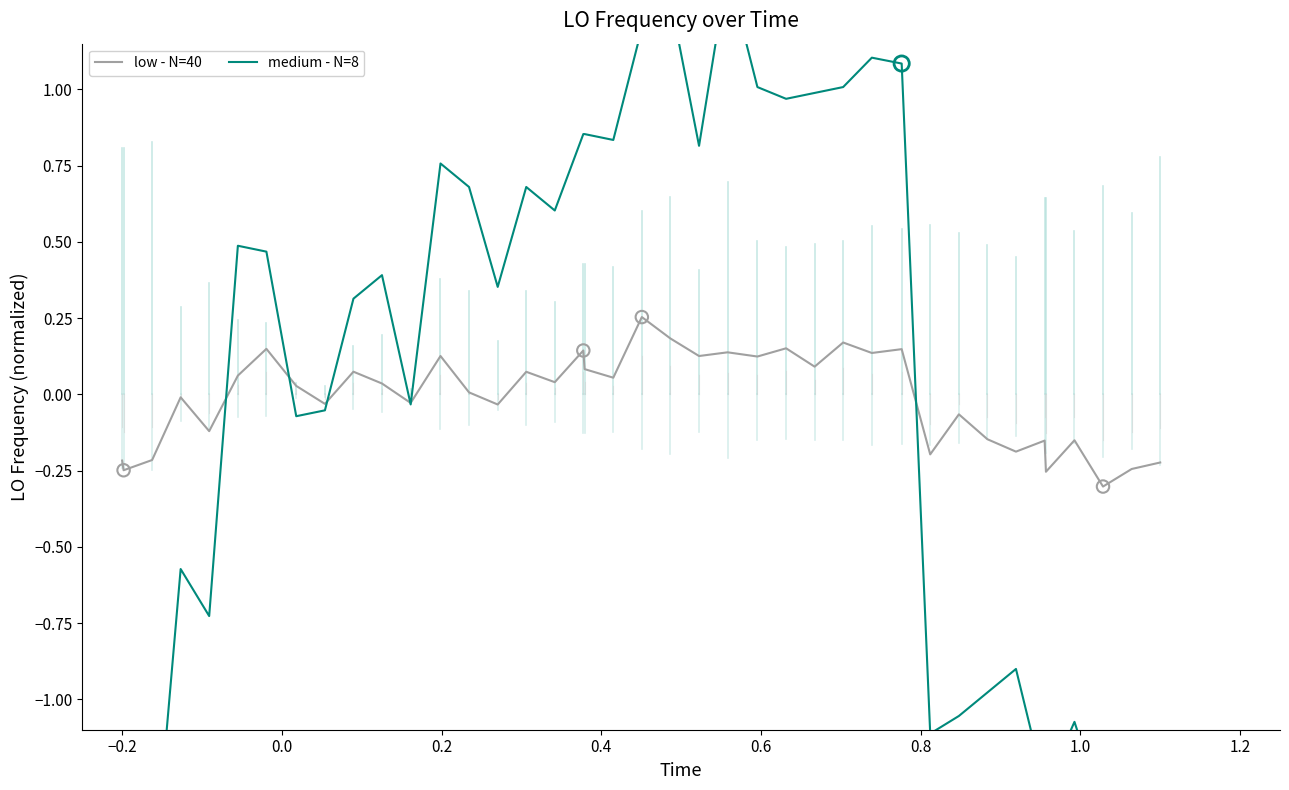

Which series contains the highest Y value?

medium - N=8